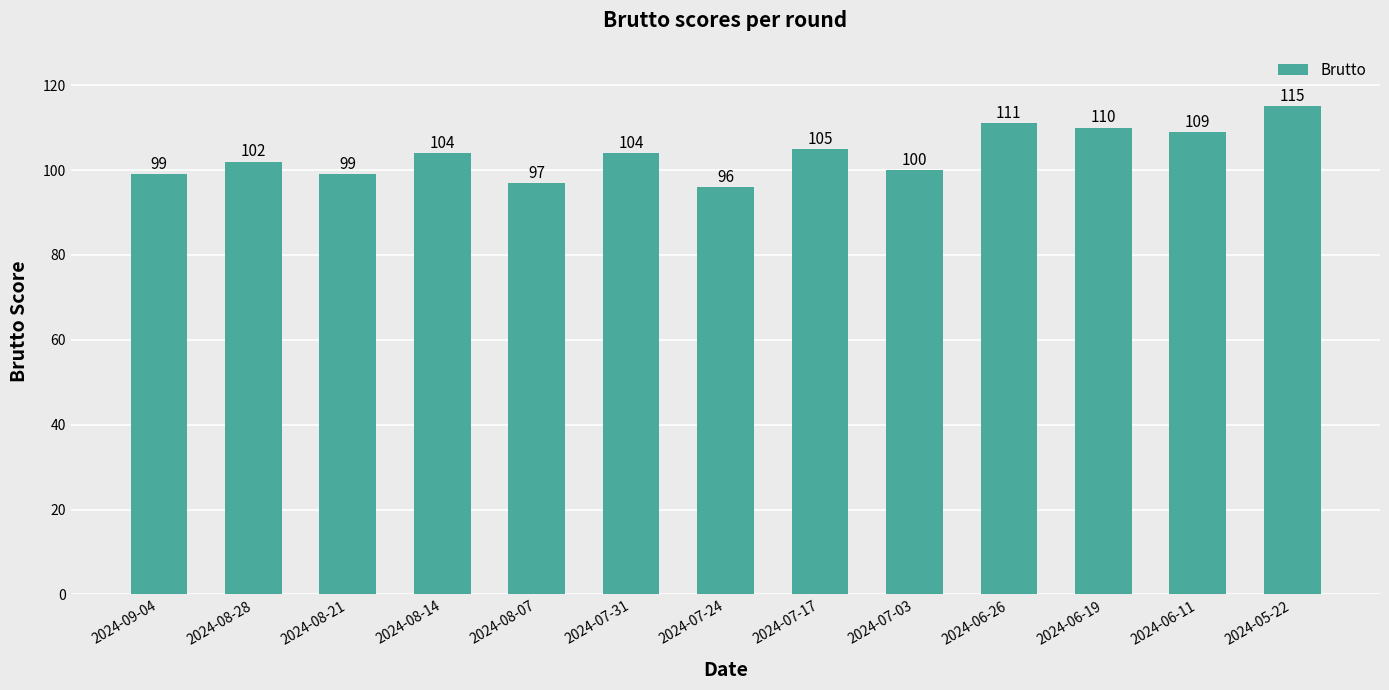

Does the chart contain stacked bars?

No